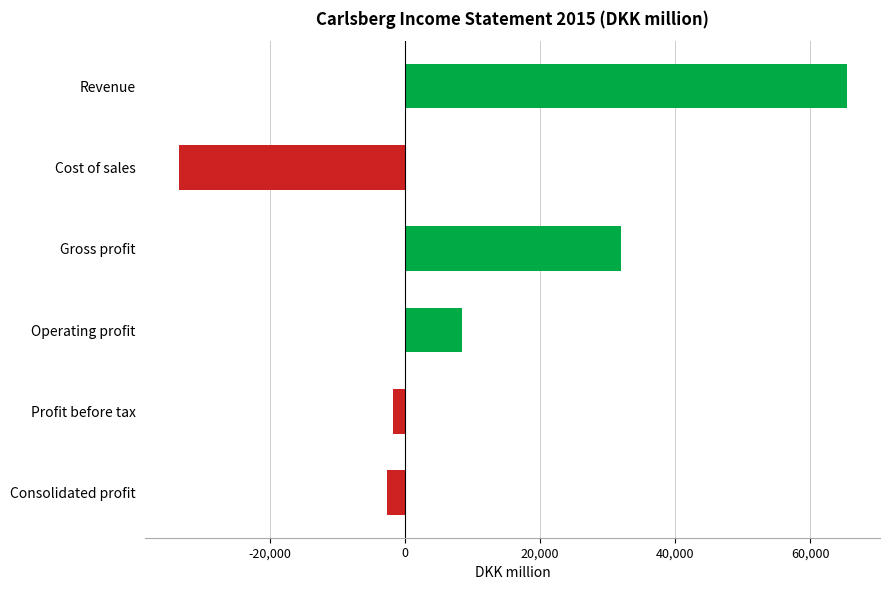

What is the sum of all values?

67992